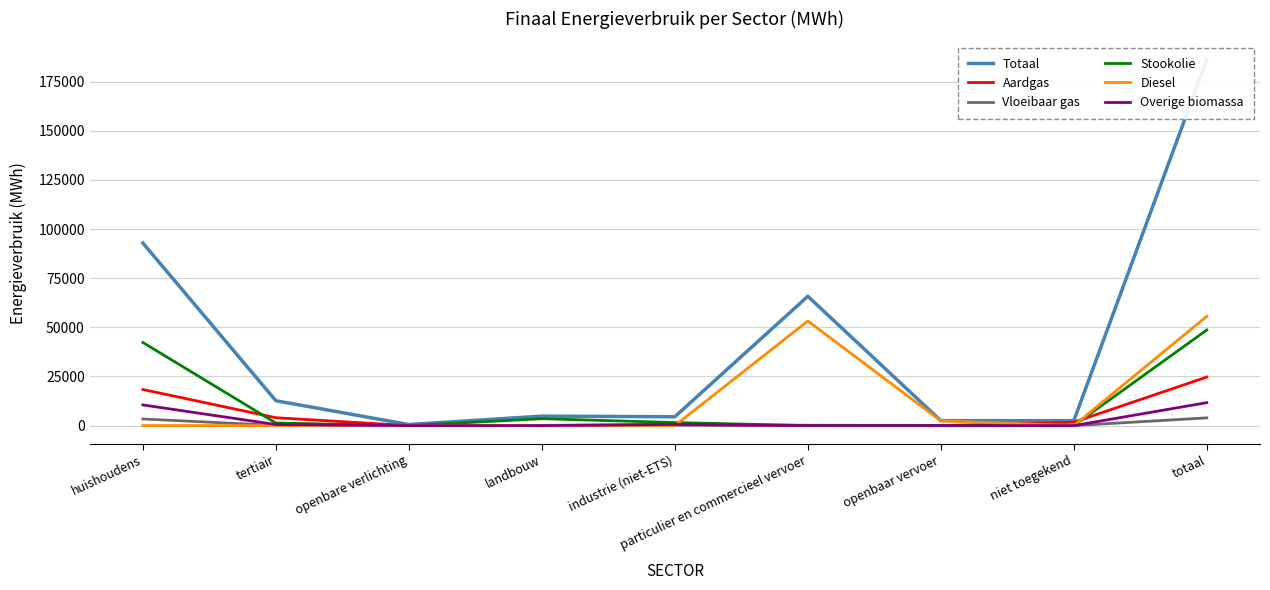

Rank the series by their maximum value, from highest to lowest.

Totaal, Diesel, Stookolie, Aardgas, Overige biomassa, Vloeibaar gas